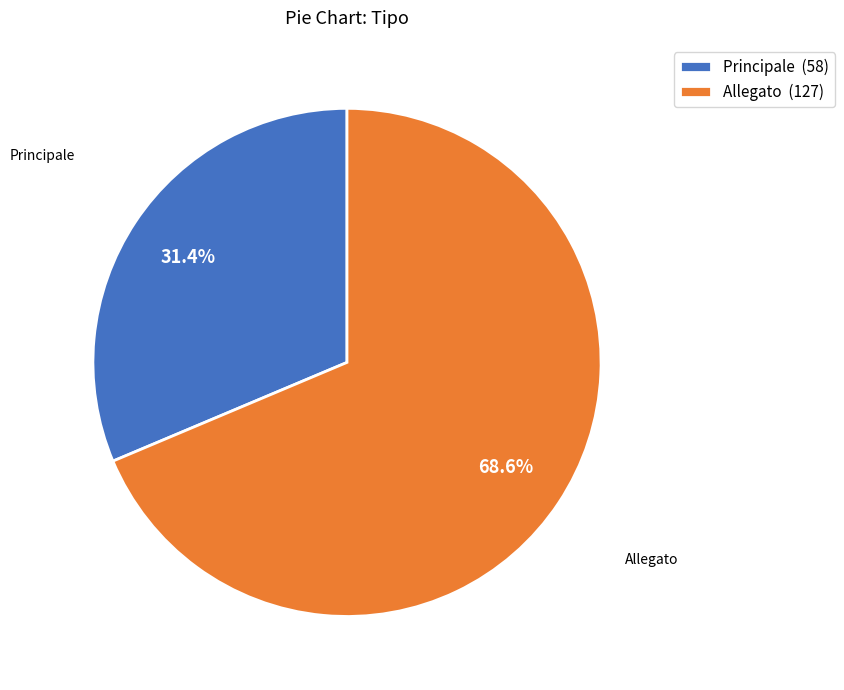

Count the number of slices in the pie.

2